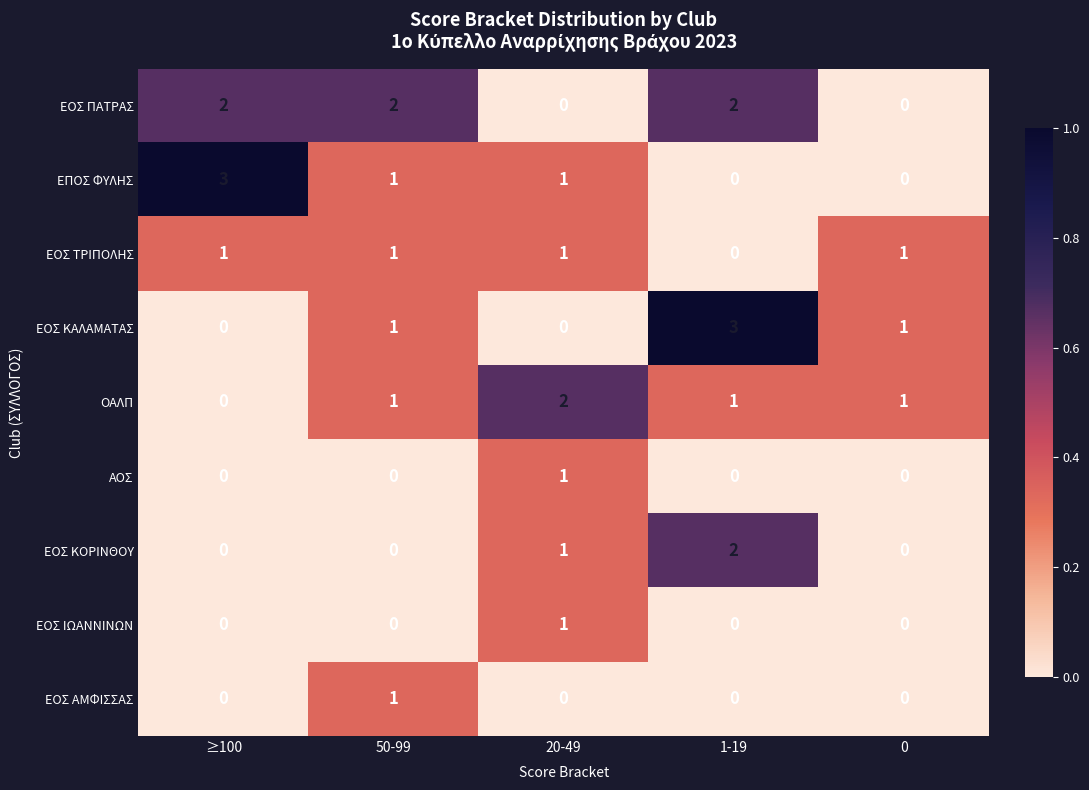

At which category is the sum across all series the highest?

1-19